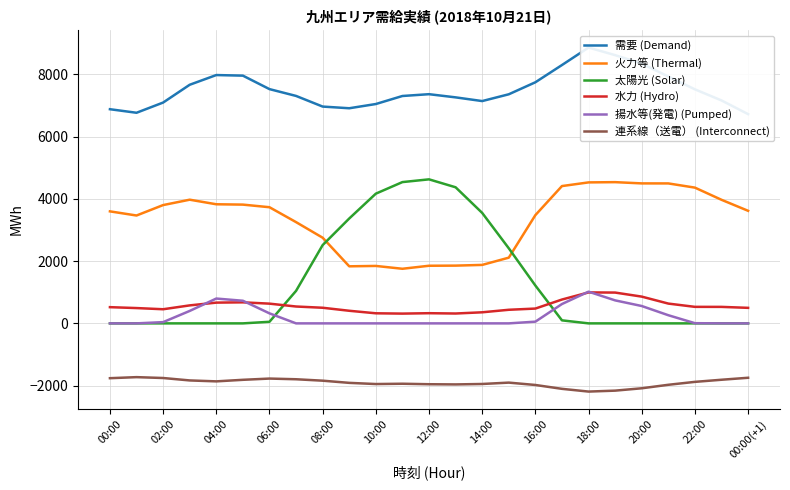

What is the label of the 24th point from the left?

23